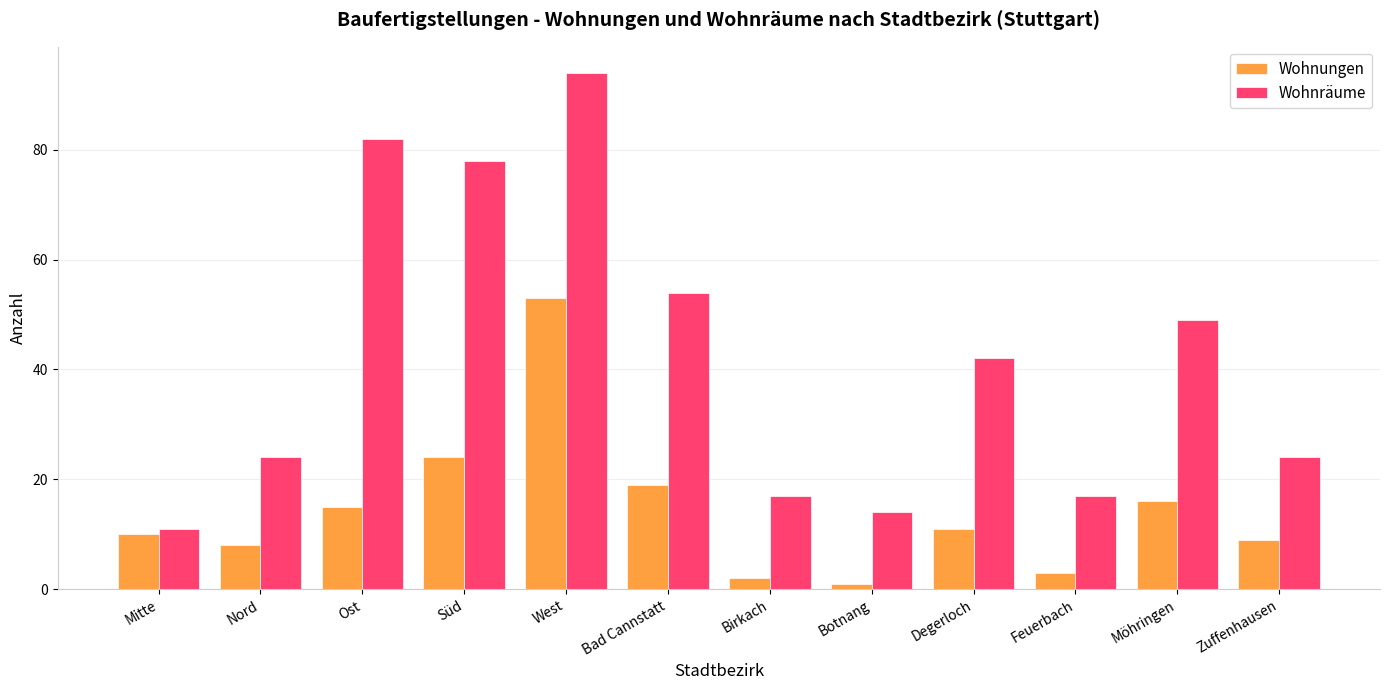

True or false: Wohnräume has a value of 9 at Feuerbach.

False